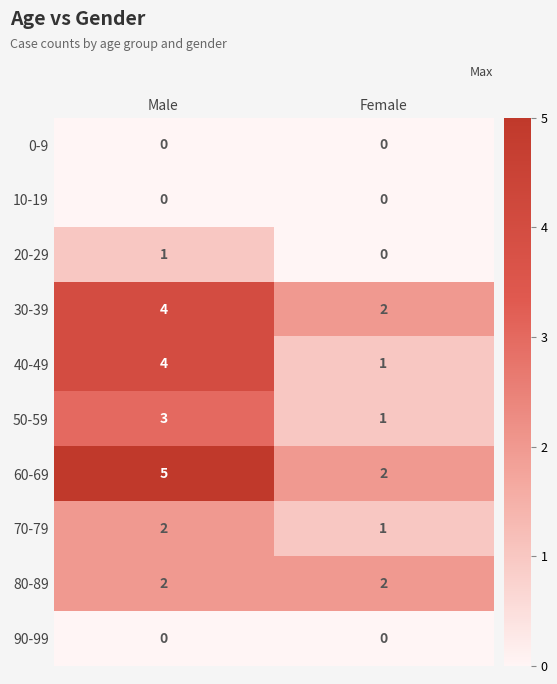

What is the spread (max minus min) of values at Male?

5